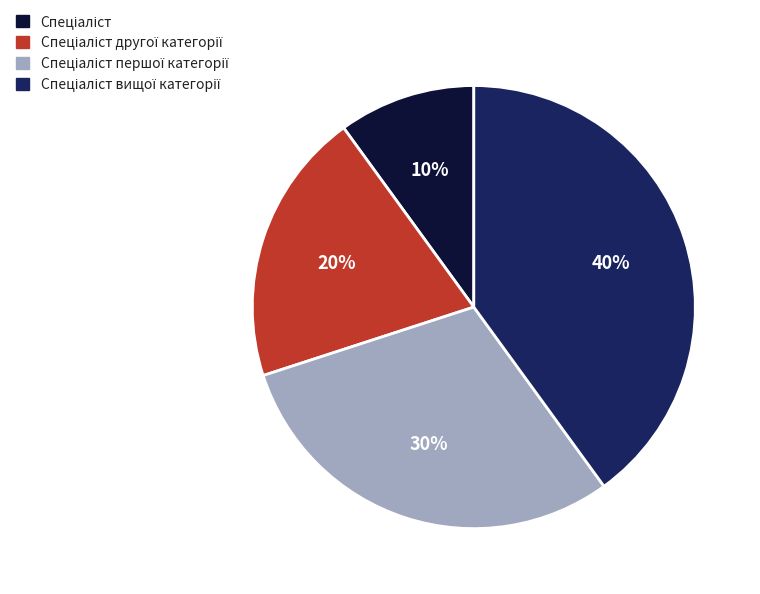

Is there a majority slice in this chart?

No